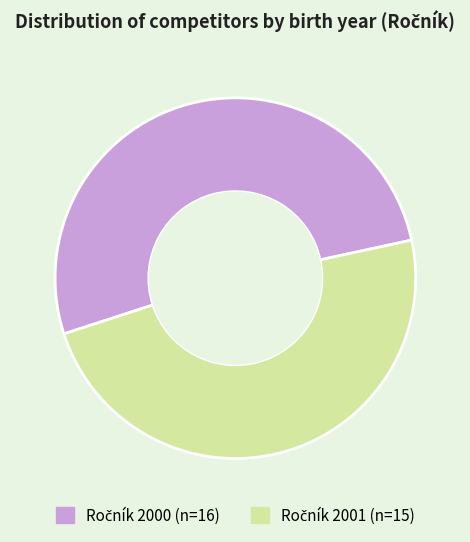

Is there a majority slice in this chart?

Yes